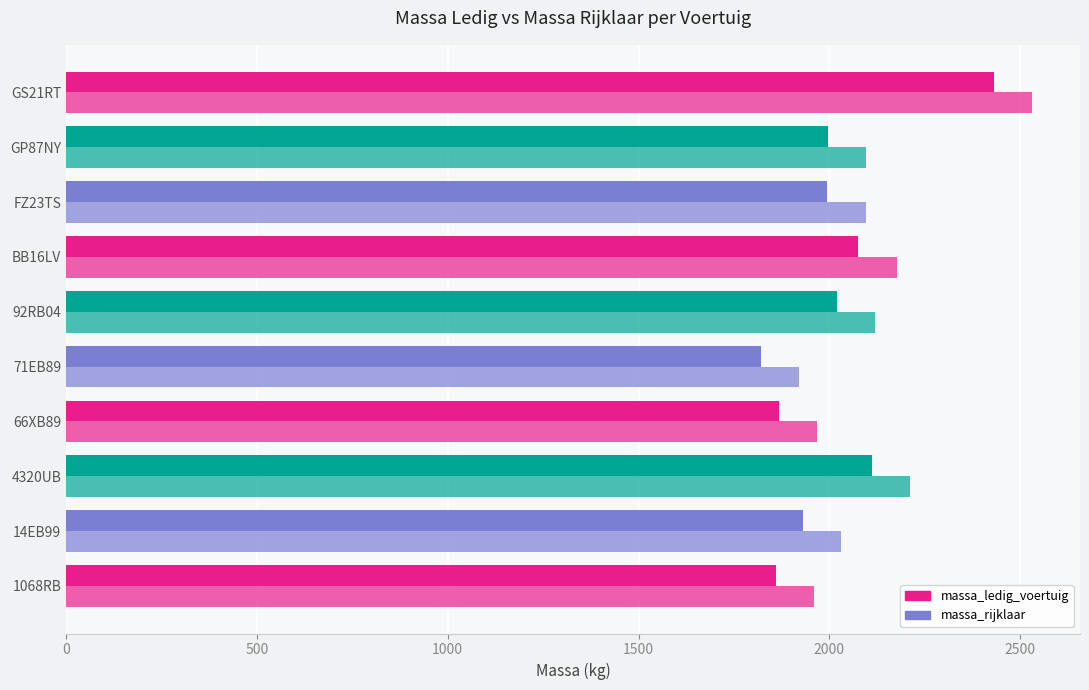

Which series has the largest total across all categories?

massa_rijklaar